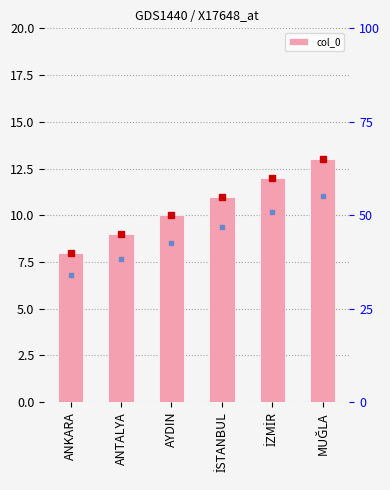

What is the label of the 5th bar from the left?

İZMİR